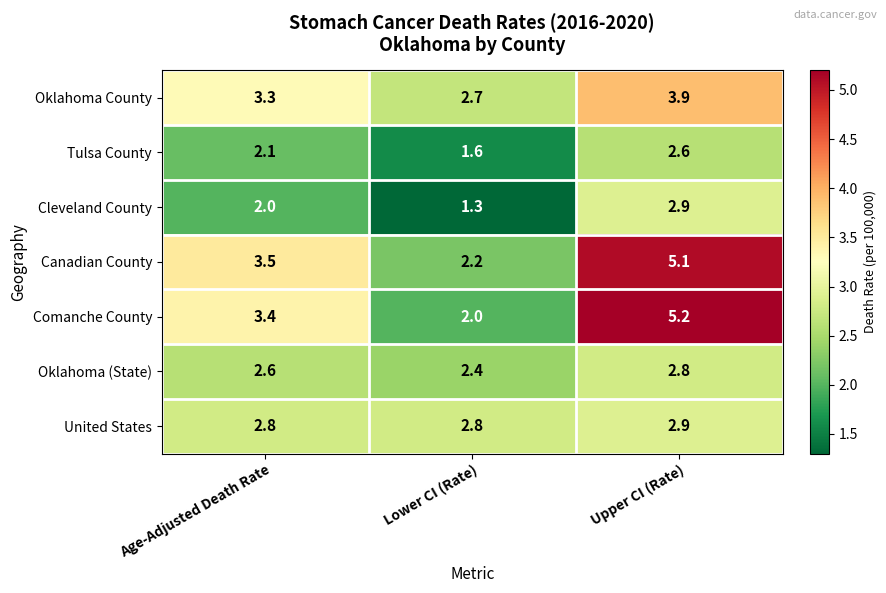

Which category has the highest value across all series?

Upper CI (Rate)